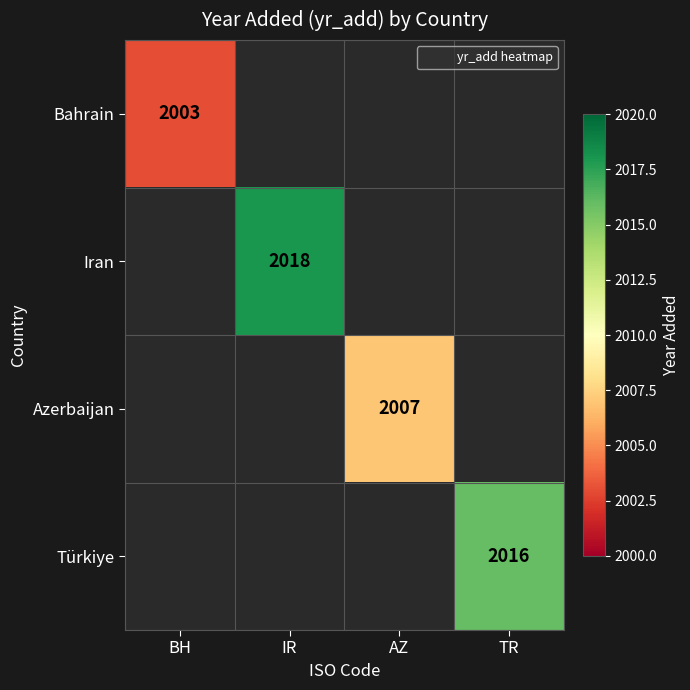

True or false: Bahrain has a value of -718 at TR.

False